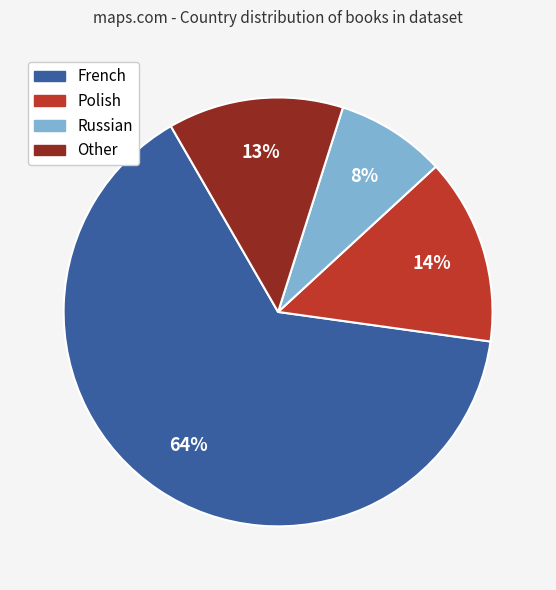

What percentage is the Russian slice, to the nearest percent?

8%